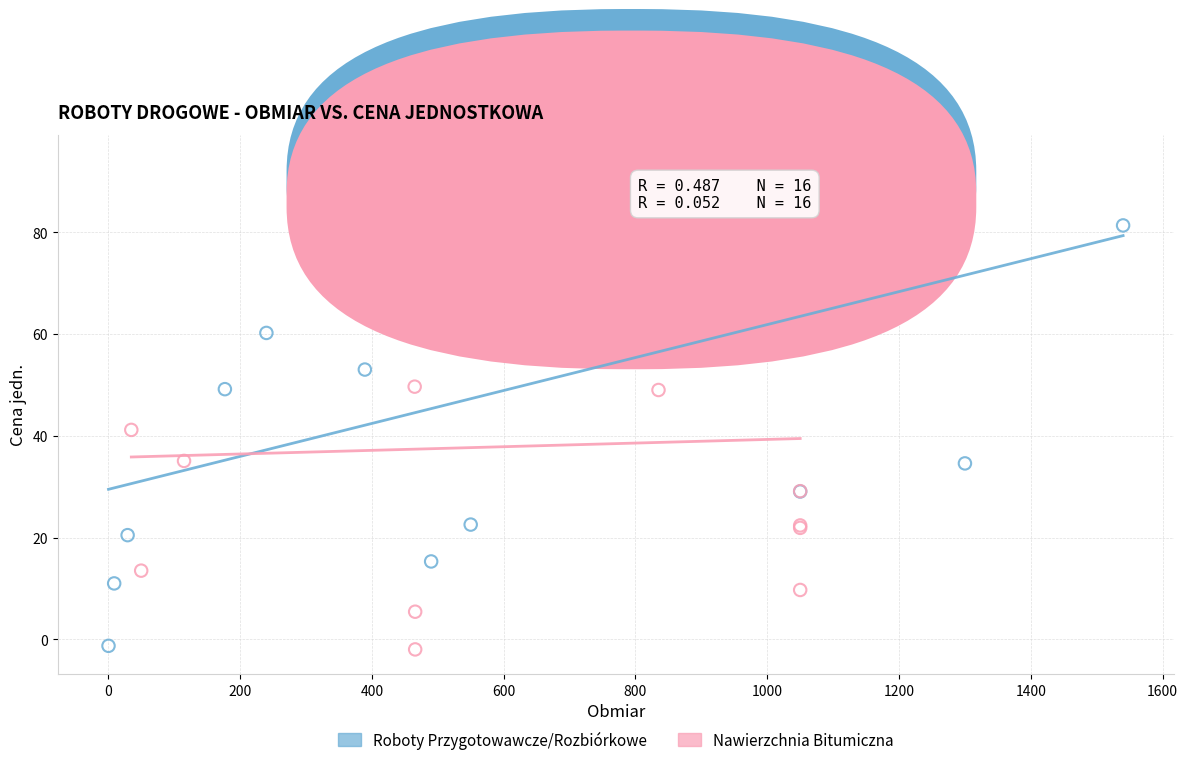

Which series has the widest spread of Y values?

Roboty Przygotowawcze/Rozbiórkowe